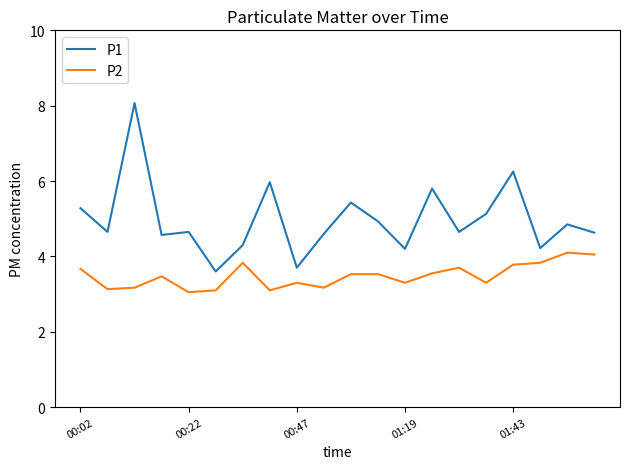

List the series in order of their overall mean, lowest first.

P2, P1